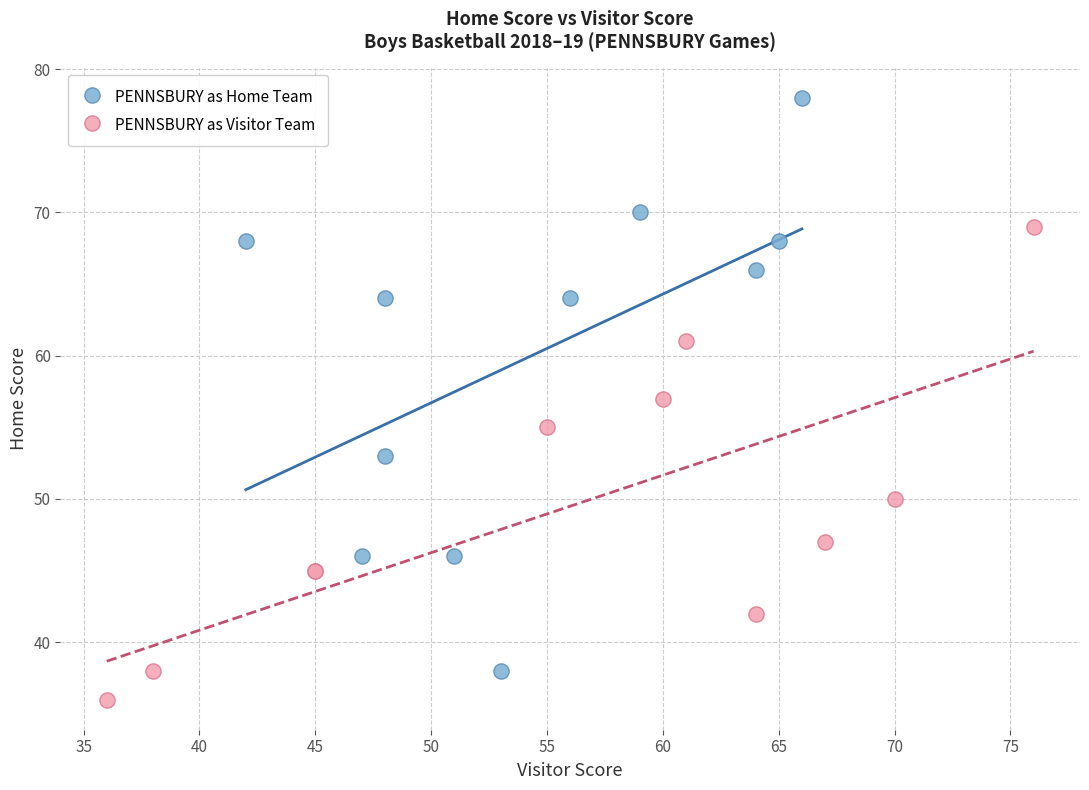

Which series contains the lowest Y value?

PENNSBURY as Visitor Team